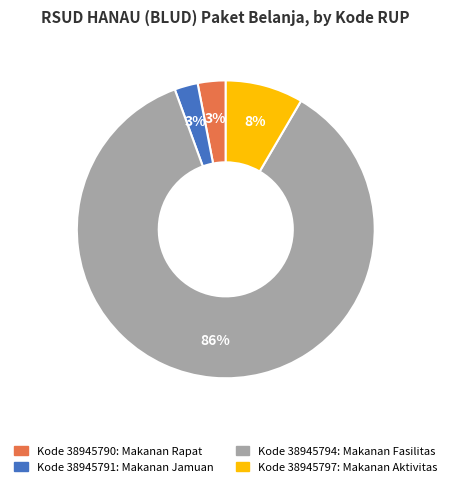

How many slices are in this pie chart?

4